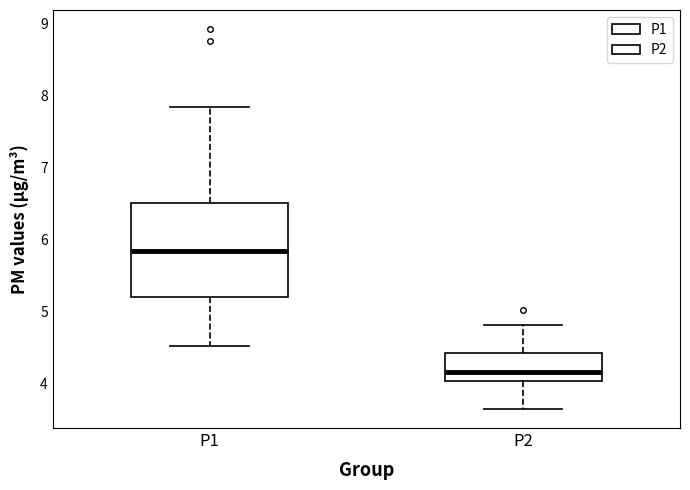

Which box's median line is the lowest?

P2